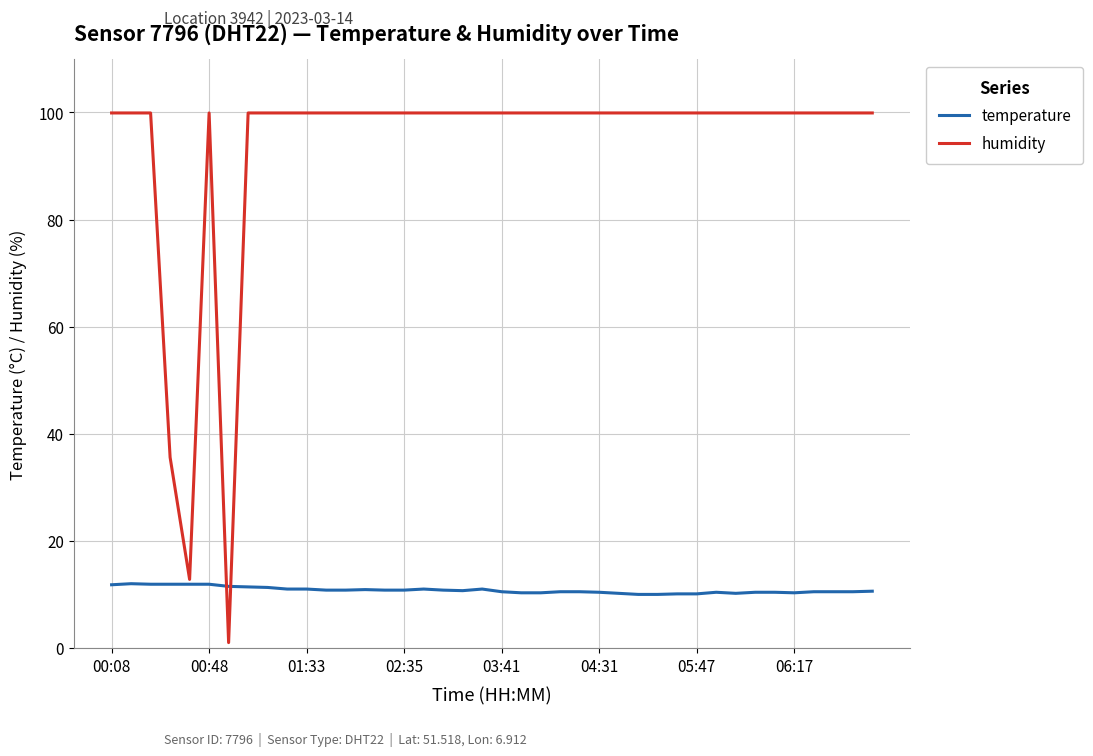

Which series has the largest total across all categories?

humidity